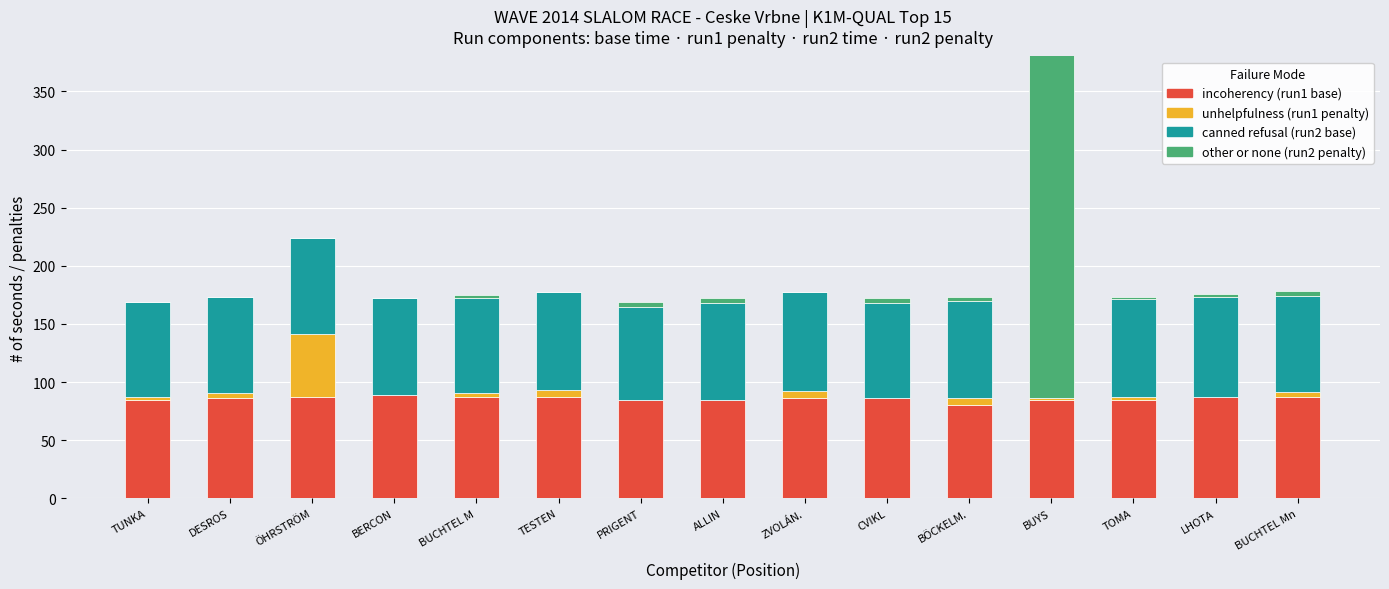

The other or none series shows 2.1 at PRIGENT. True or false?

False